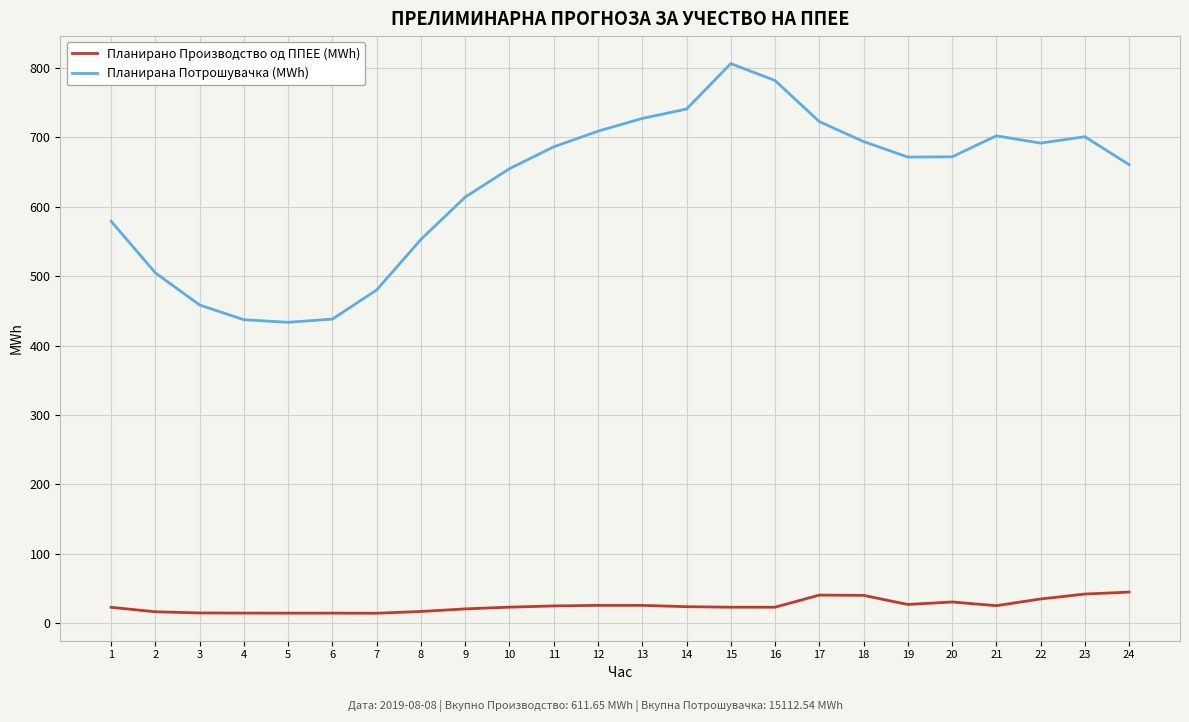

Is the value of Планирано Производство од ППЕЕ (MWh) at 20 greater than the value of Планирана Потрошувачка (MWh) at 5?

No